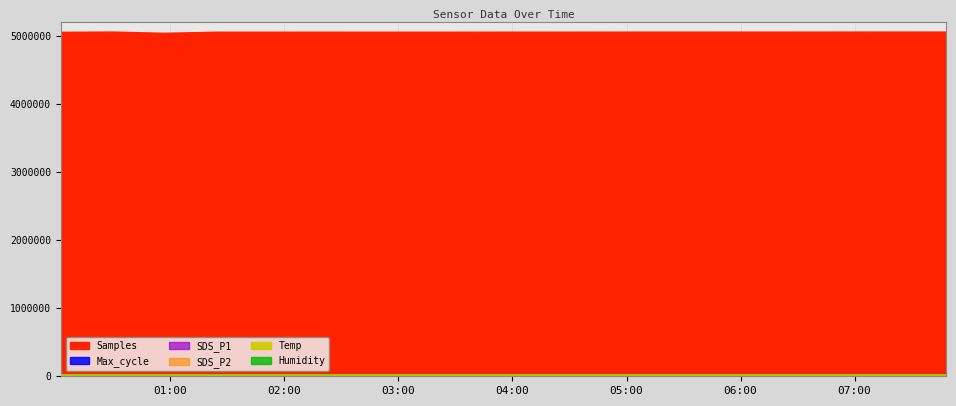

Which series has the widest spread of values?

Samples